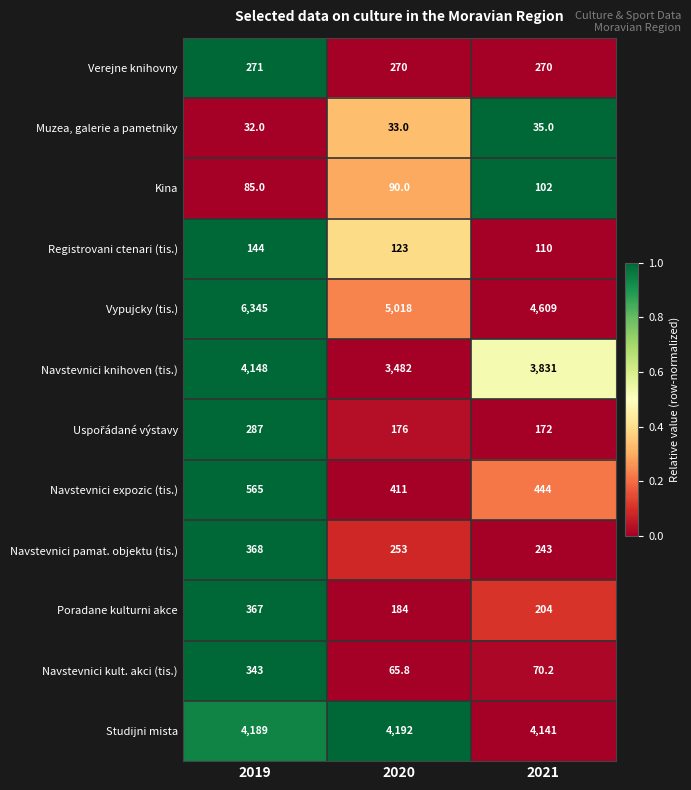

Is it true that Navstevnici knihoven (tis.) equals 3831.0 at 2021?

True